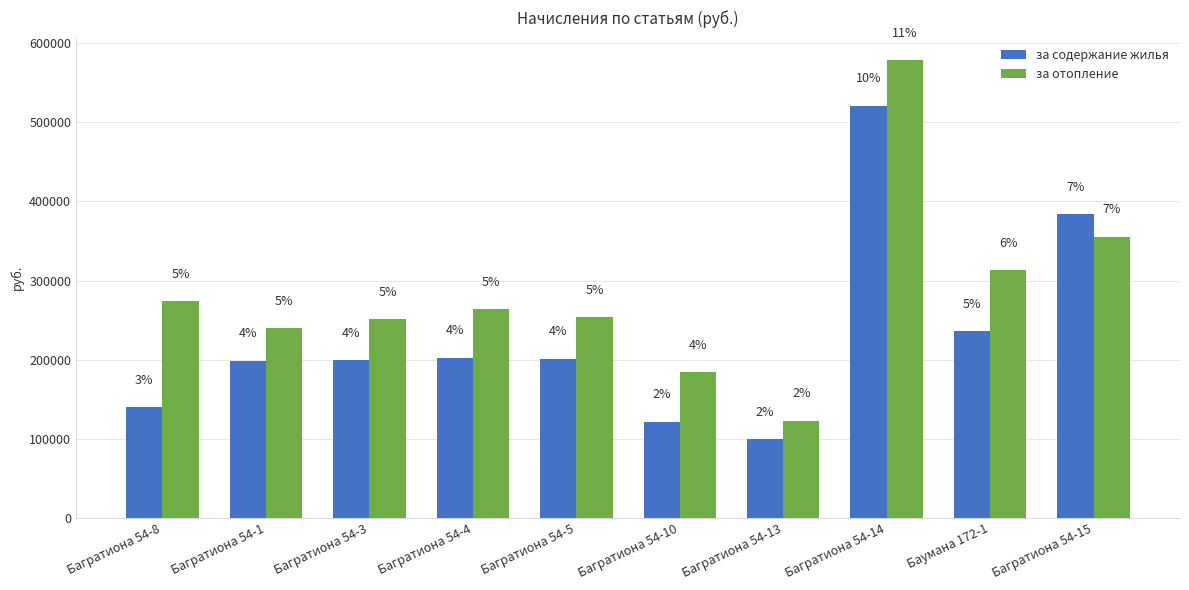

What is the average value of the за содержание жилья series?

230553.6